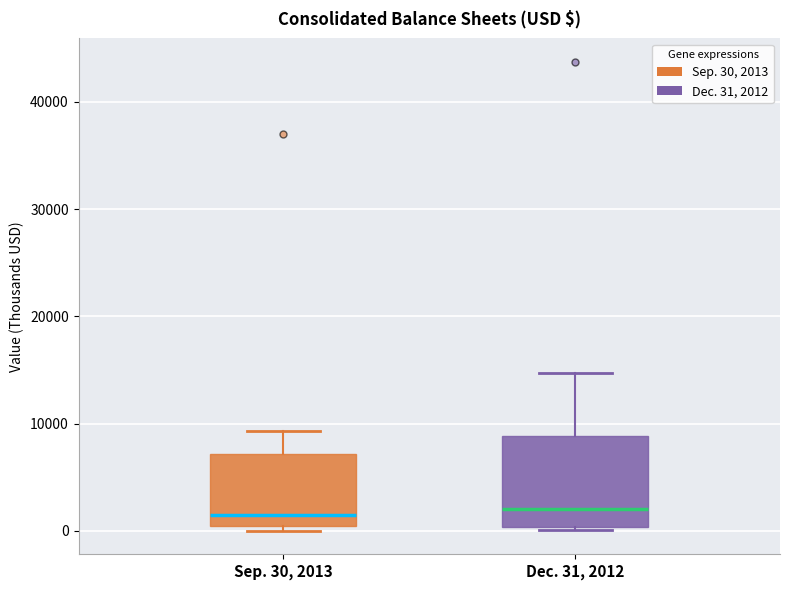

Which box is the tallest, from its lower edge to its upper edge?

Dec. 31, 2012